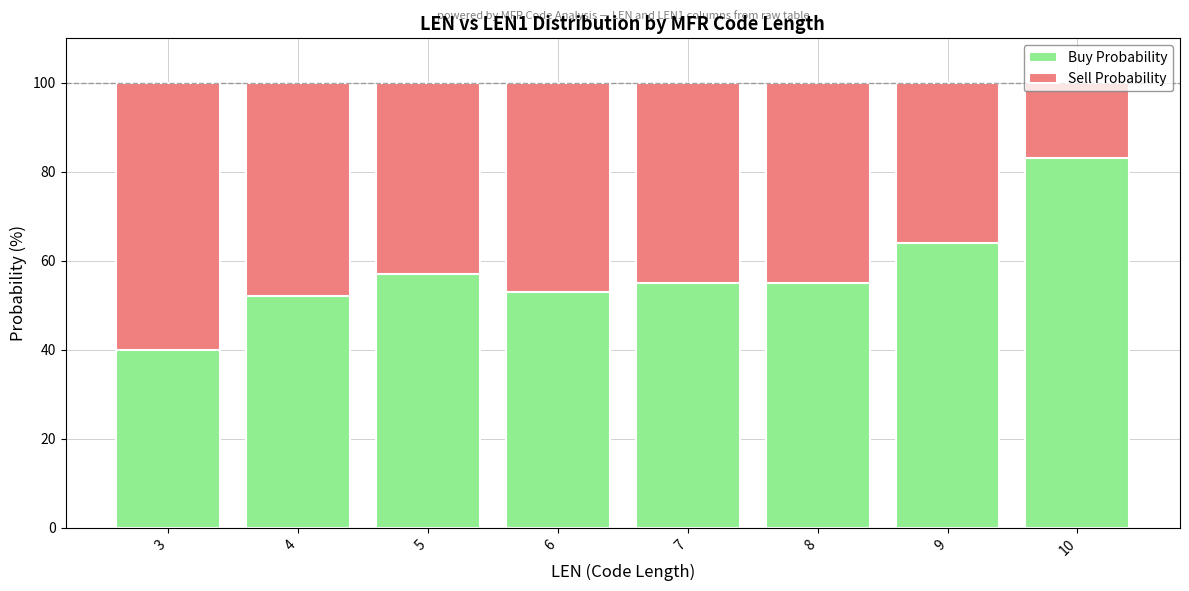

Are the bars horizontal?

No